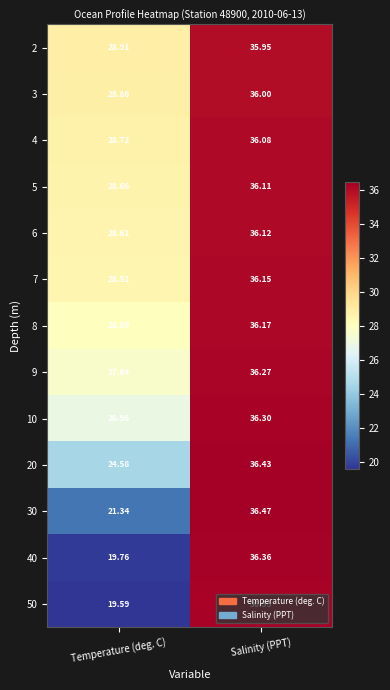

Rank the series by their maximum value, from lowest to highest.

2, 3, 4, 5, 6, 7, 8, 9, 10, 50, 40, 20, 30